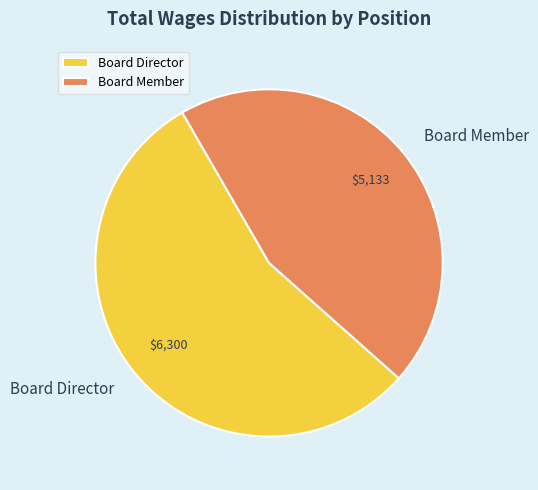

What is the smallest slice in the pie chart?

Board Member